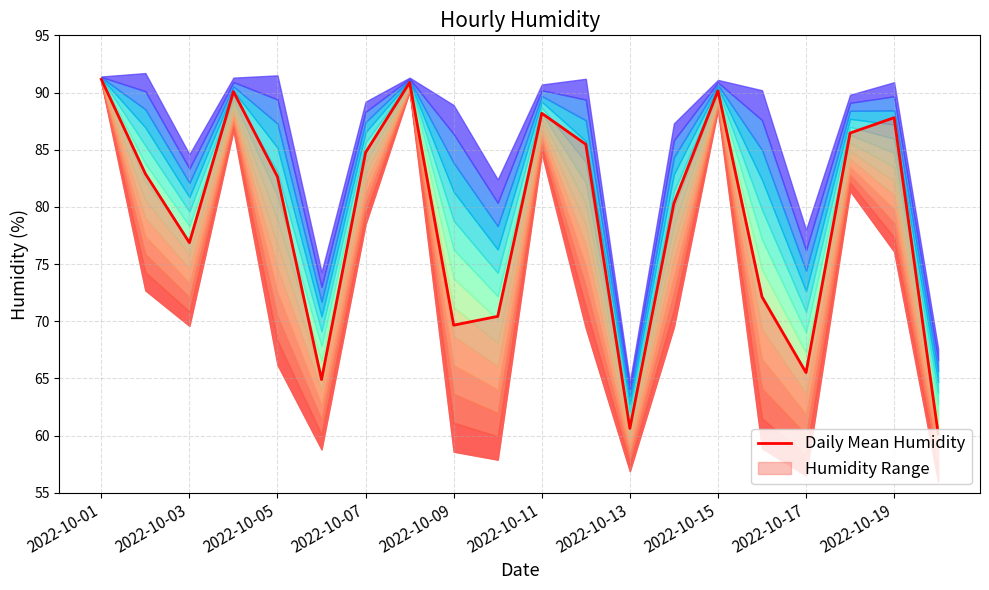

What position from the left is 2022-10-05?

5